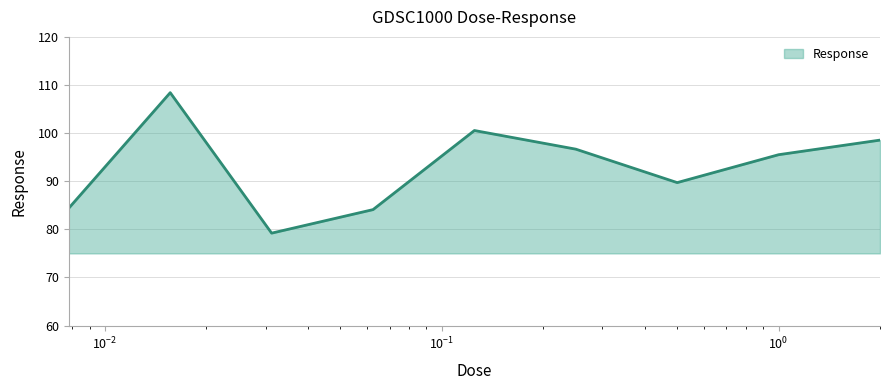

What is the difference between the maximum and minimum values?

29.2